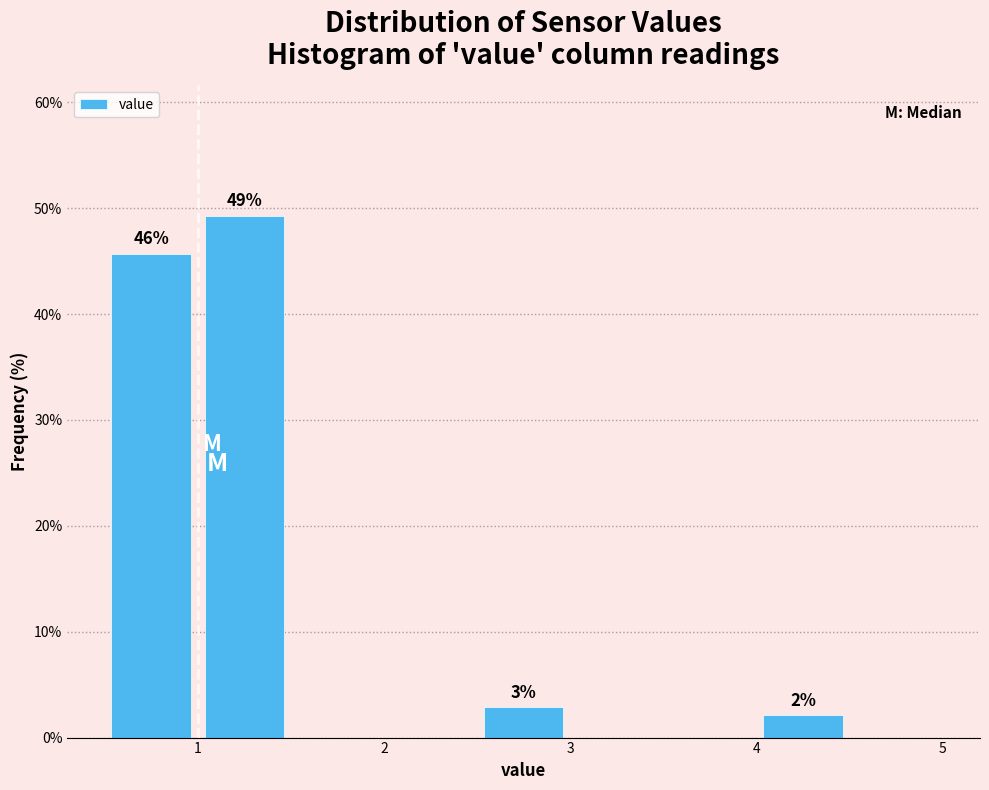

Which range on the x-axis has the tallest bar?

1.0 to 1.5